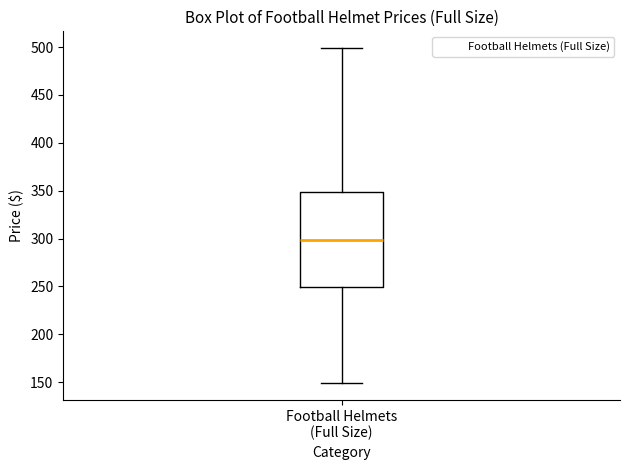

Read this box plot against the y-axis: the position of the median line, the range covered by the box, and the ends of both whiskers. The values are not printed on the chart, so give them approximately, as read against the axis.

median 300, box 250 to 350, whiskers 150 to 500